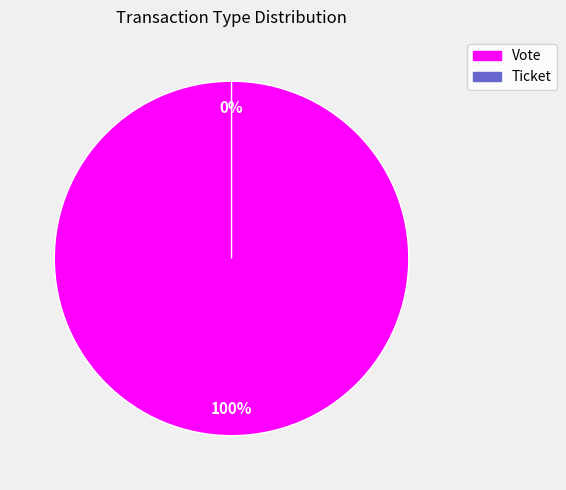

How many segments does this pie chart have?

2